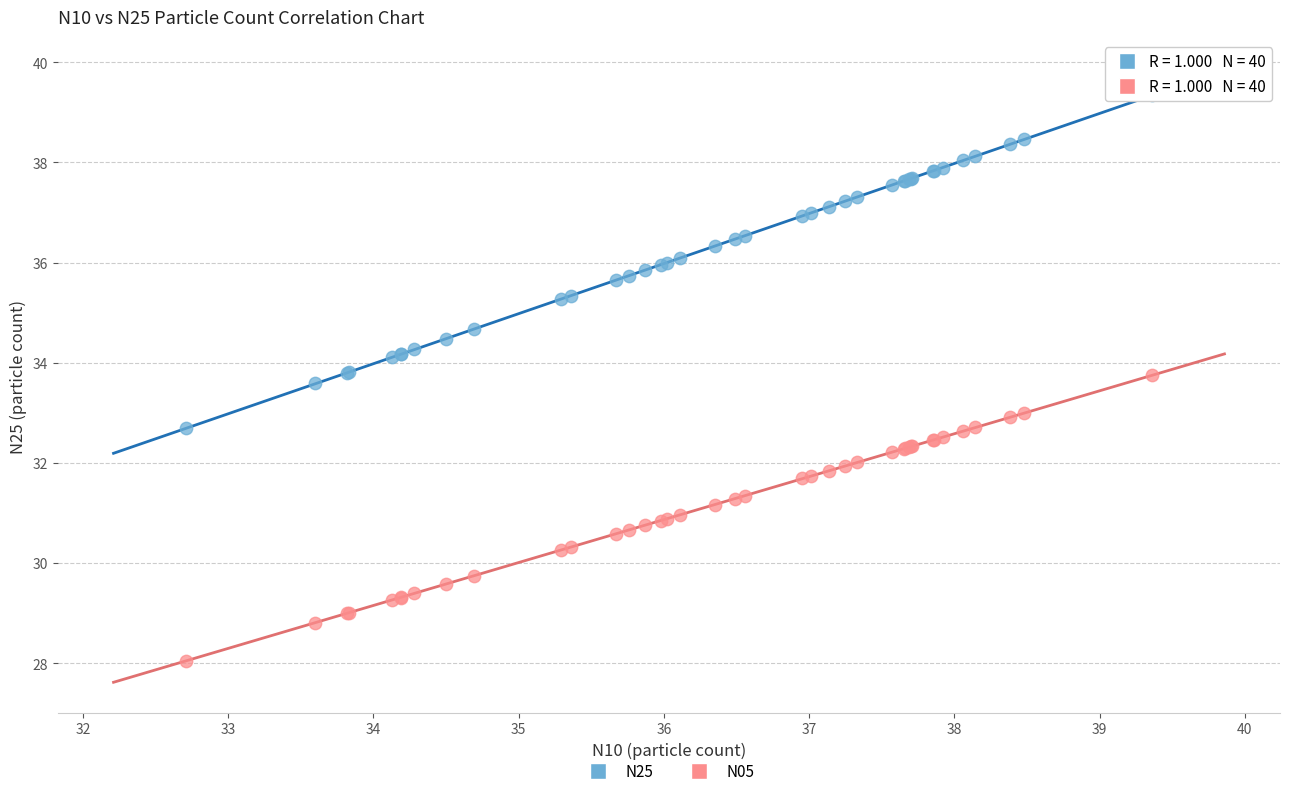

Which series contains the highest Y value?

N25